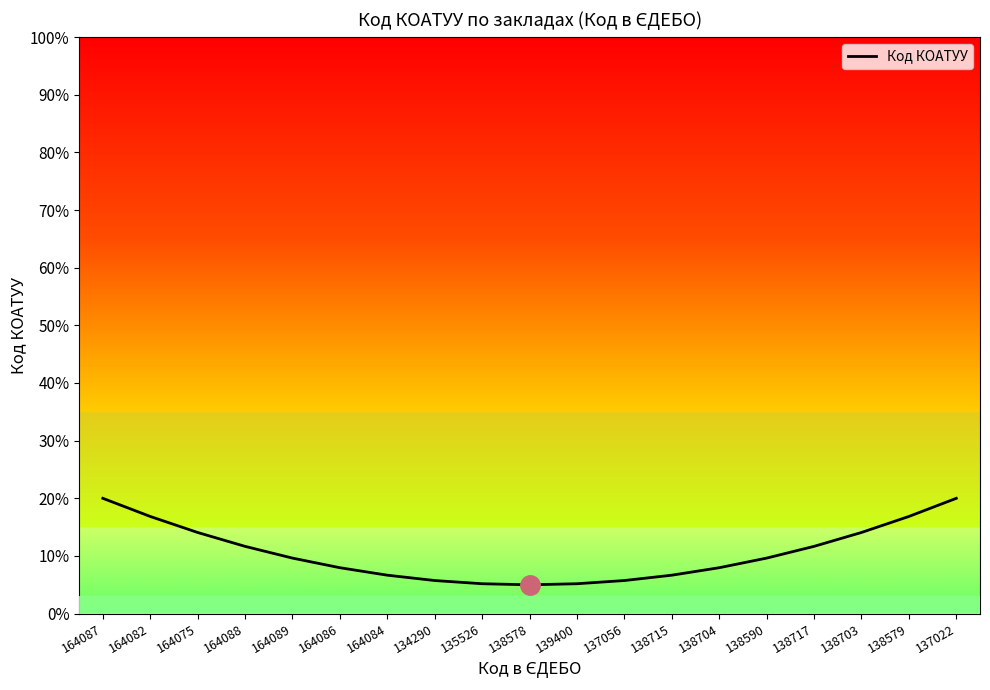

What is the value of the 13th point from the left?

0.1